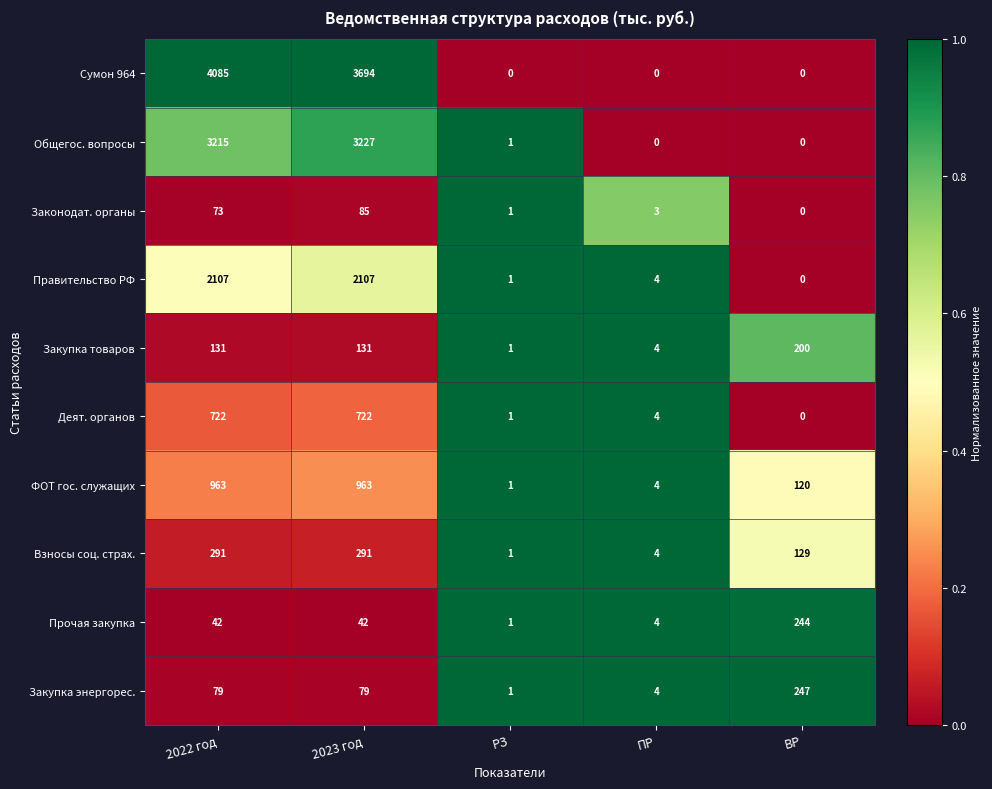

Is it true that Прочая закупка equals 63 at ВР?

False